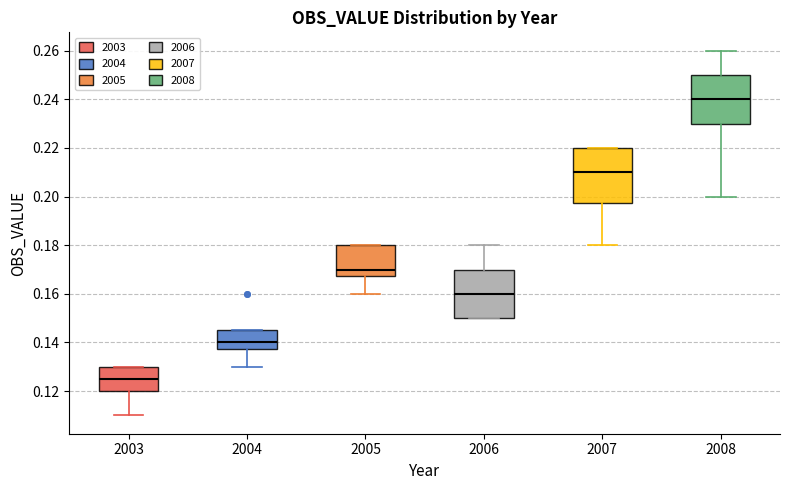

Which box's median line is the lowest?

2003